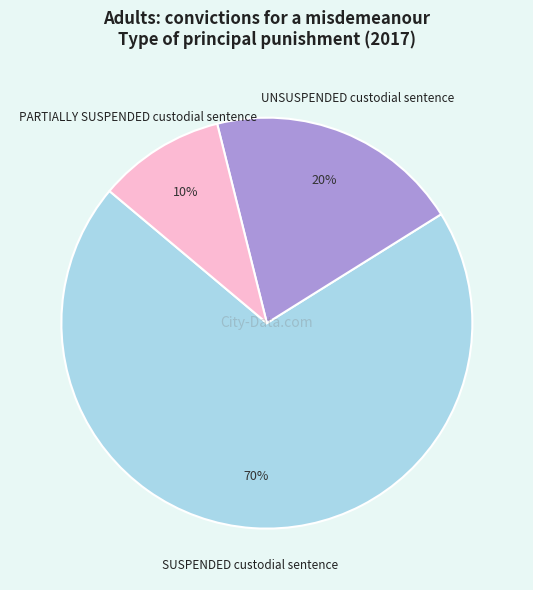

To the nearest percent, what is the average slice percentage?

33%